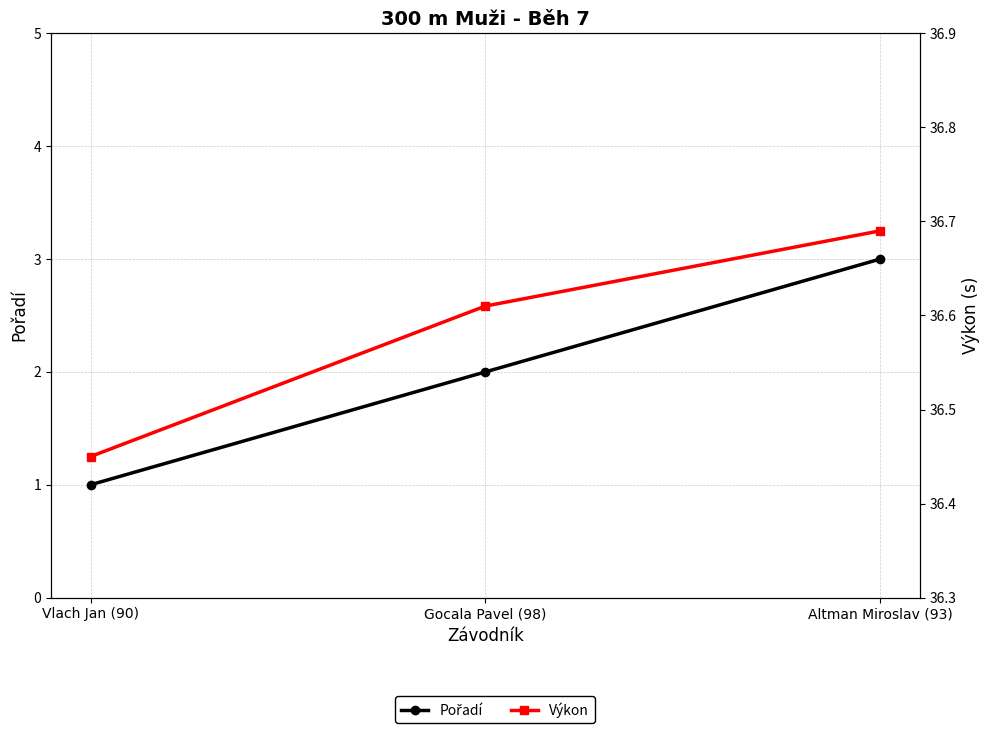

At how many categories does at least one series exceed 29?

3